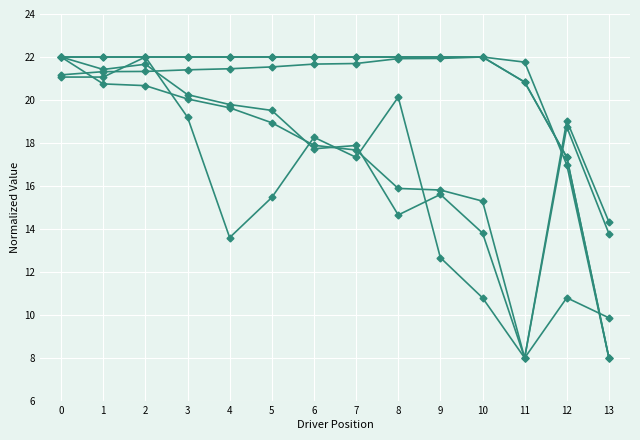

True or false: Total Distance has a value of 22.0 at 9.

True